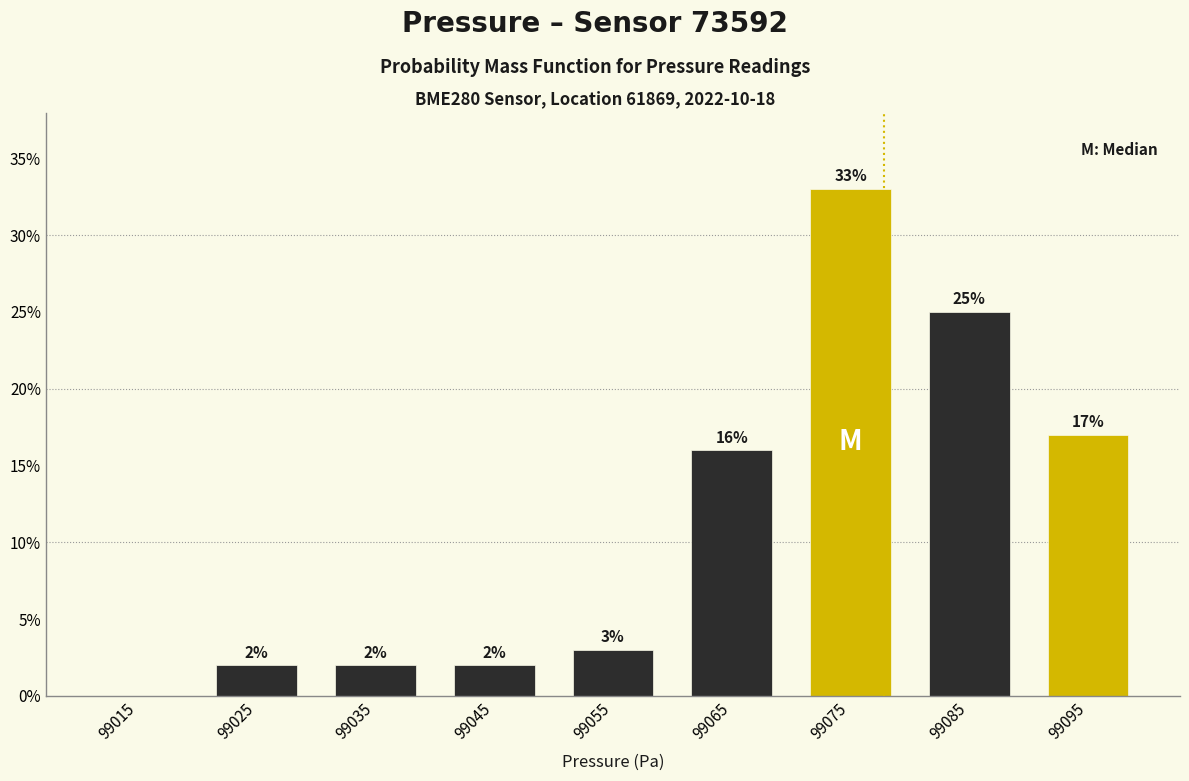

Which range on the x-axis has the tallest bar?

99070 to 99080